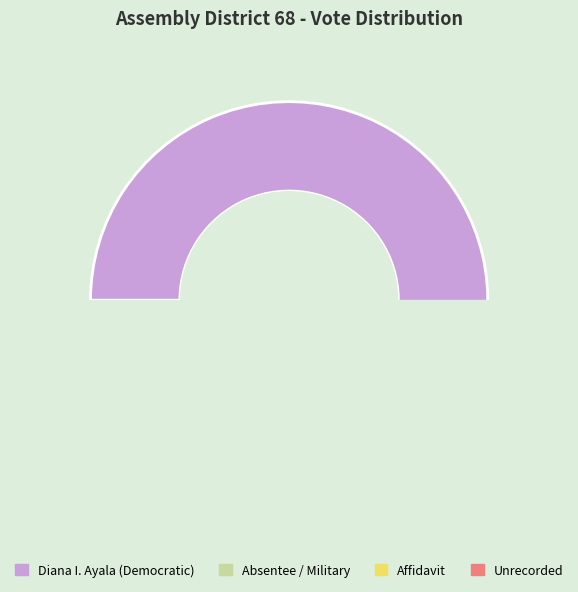

Between Diana I. Ayala (Democratic) and Unrecorded, which is larger?

Diana I. Ayala (Democratic)